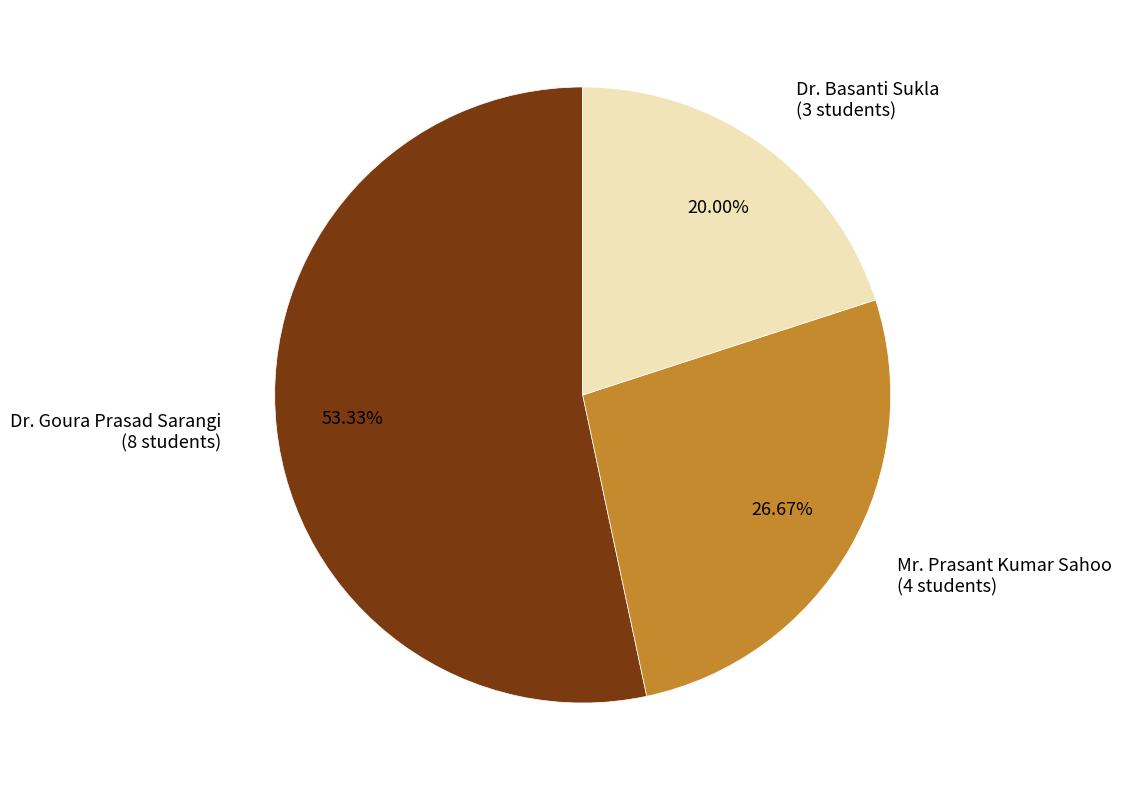

Which category accounts for the majority?

Dr. Goura Prasad Sarangi